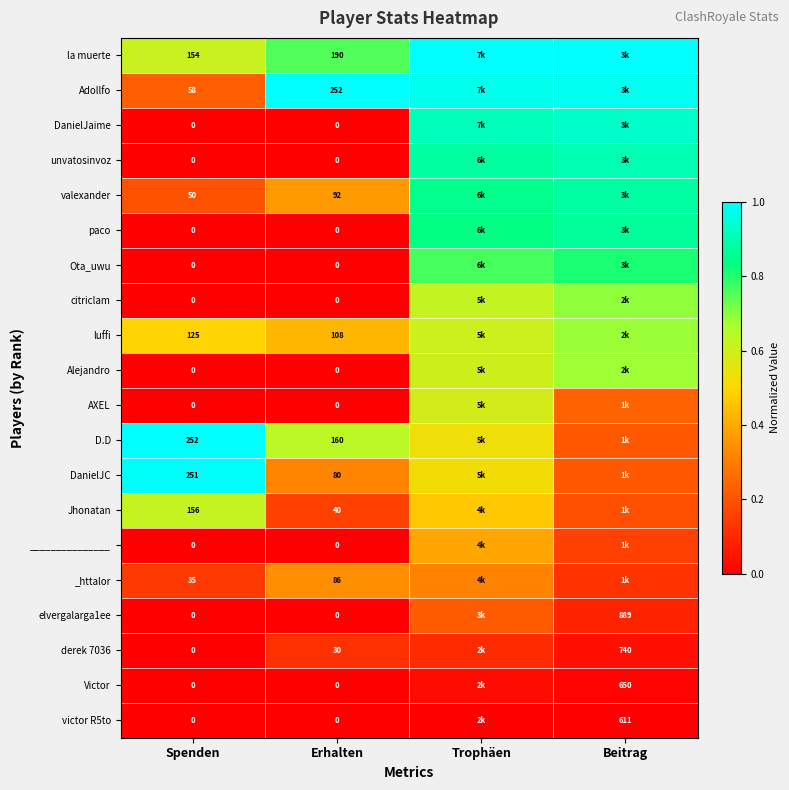

Is the value of _httalor at Spenden greater than the value of unvatosinvoz at Erhalten?

Yes